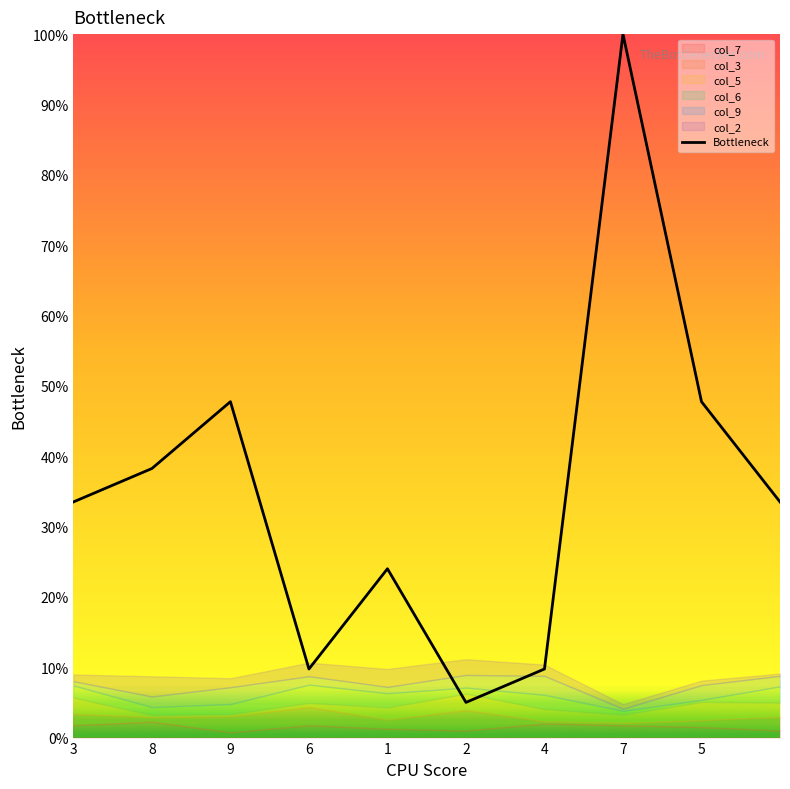

Is this an area chart (filled region under the line)?

No